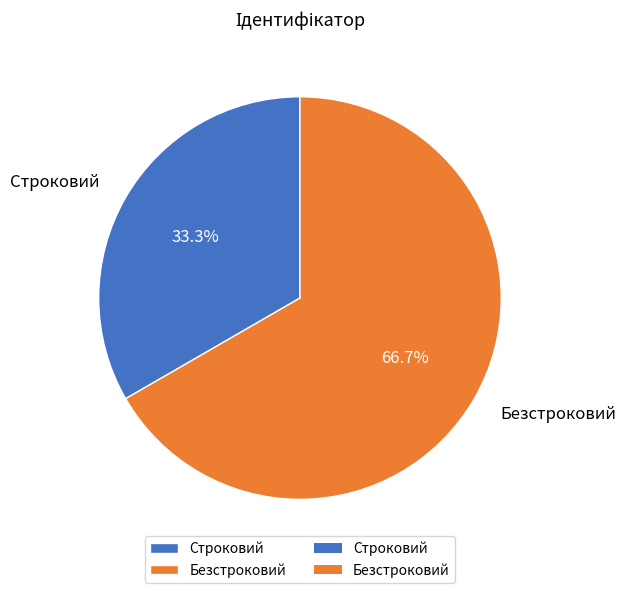

Is the sum of Безстроковий and Строковий greater than half?

Yes